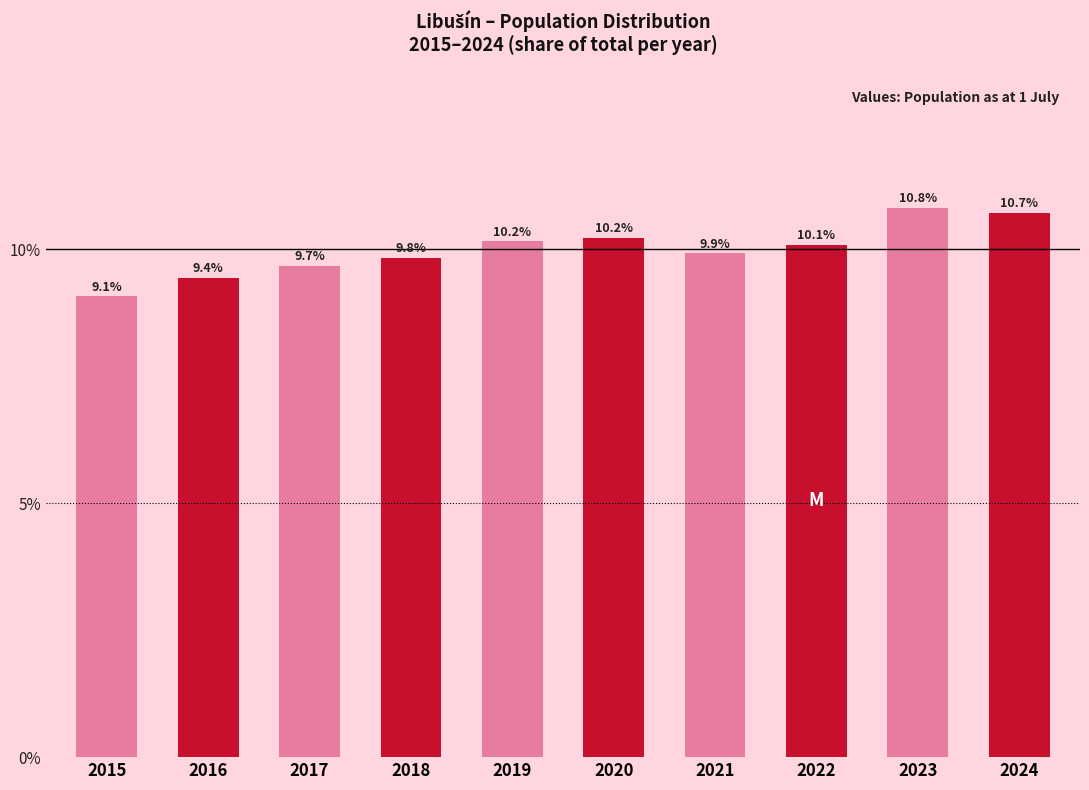

Reading left to right, transcribe all the data shown in this chart.

2015=9.1	2016=9.4	2017=9.7	2018=9.8	2019=10.2	2020=10.2	2021=9.9	2022=10.1	2023=10.8	2024=10.7